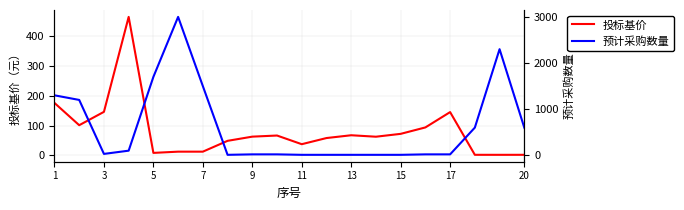

Which series has the largest total across all categories?

预计采购数量